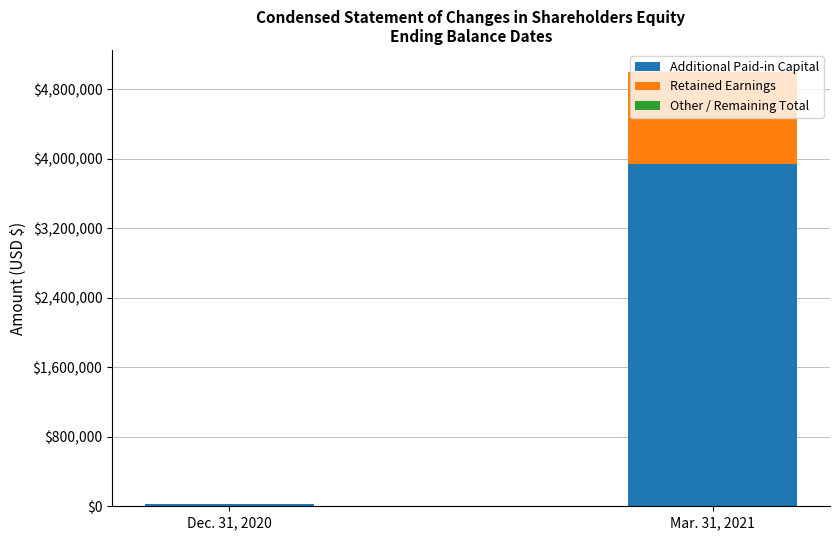

At which category is the sum across all series the highest?

Mar. 31, 2021